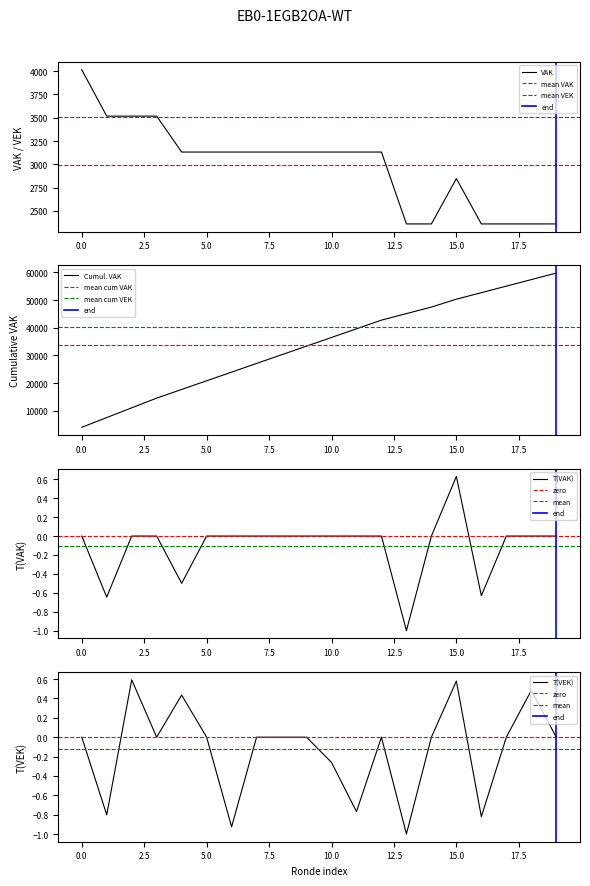

What is the maximum value for VAK?

4015